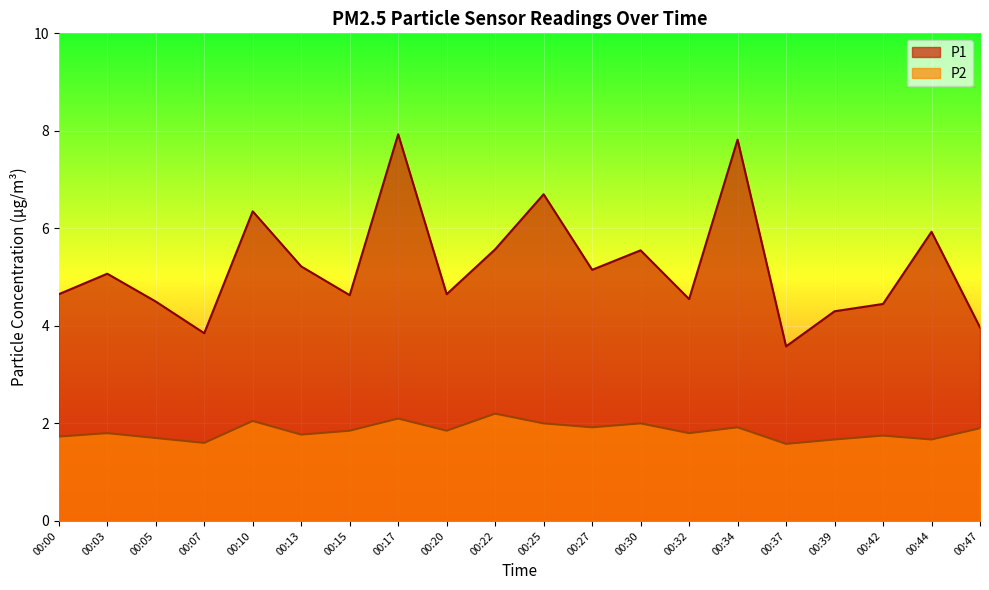

What is the sum of the P1 values at 00:05 and 00:34?

12.3